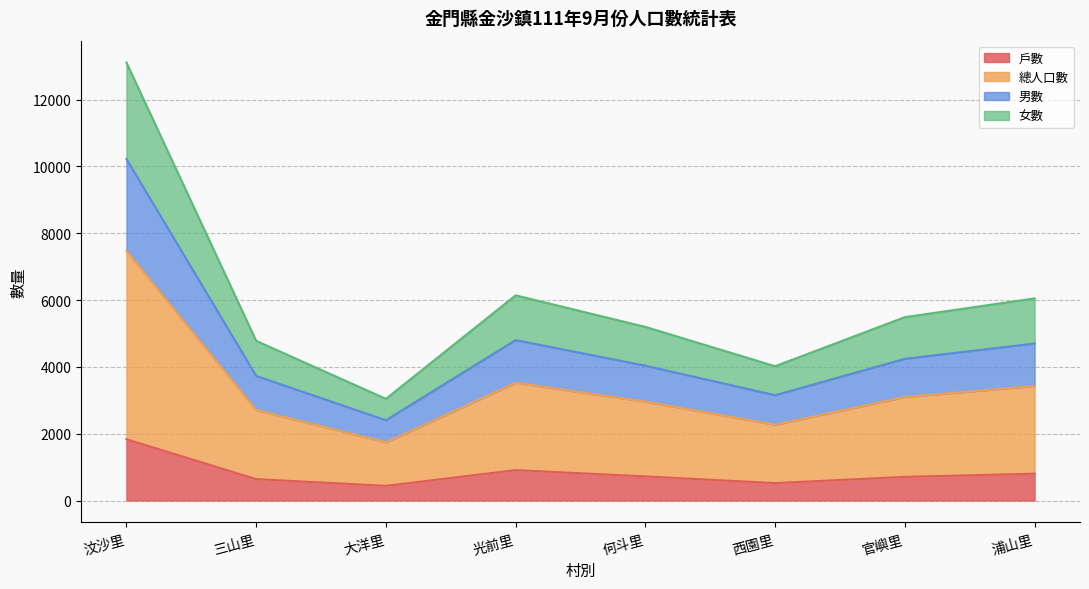

True or false: 男數 and 戶數 intersect in this chart.

False